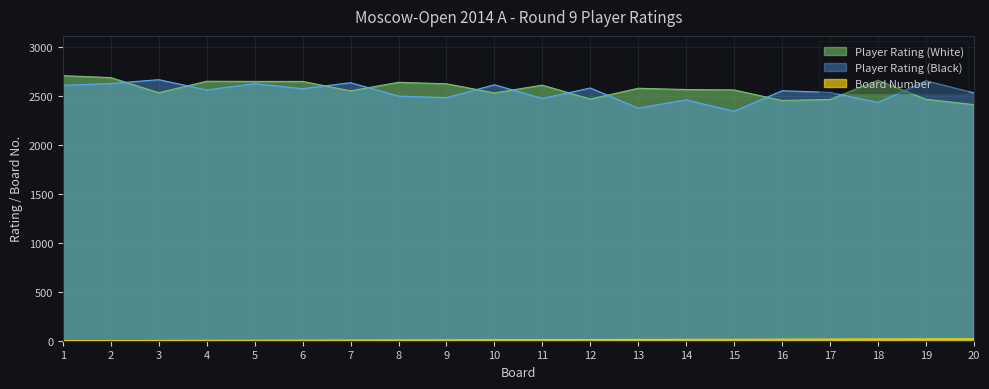

Which series changed the most between 1 and 6?

Player Rating (White)